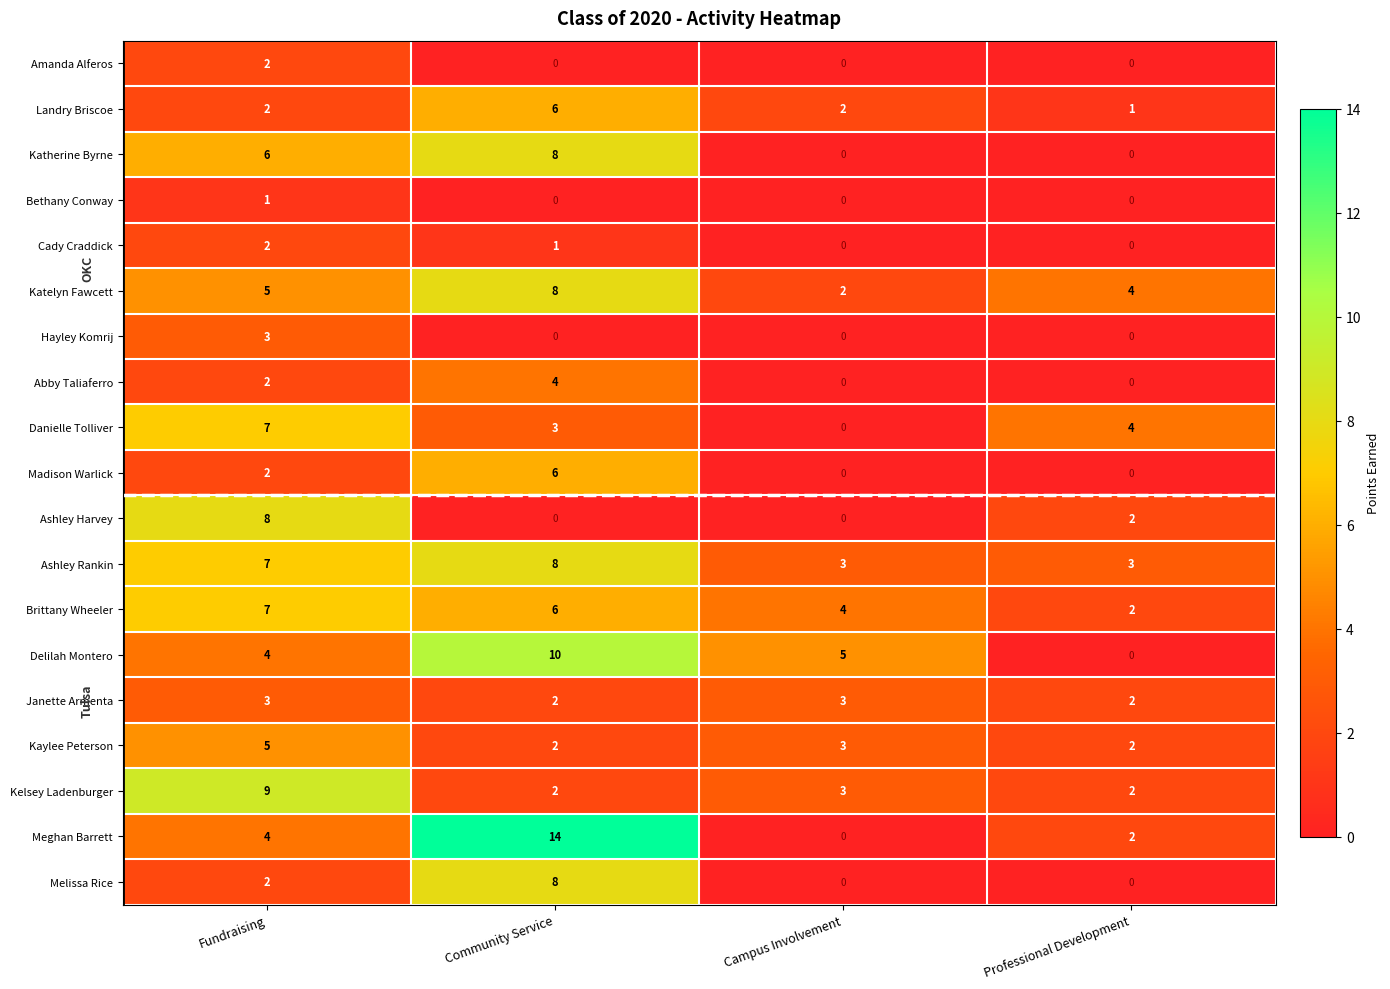

What is the total value across all series at Professional Development?

24